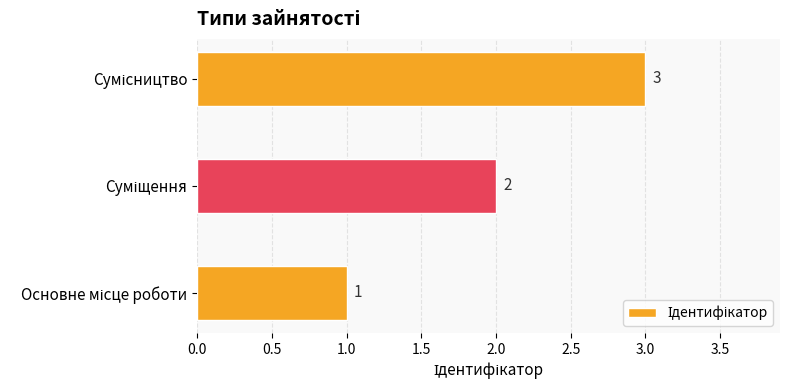

What is the maximum value shown in the chart?

3